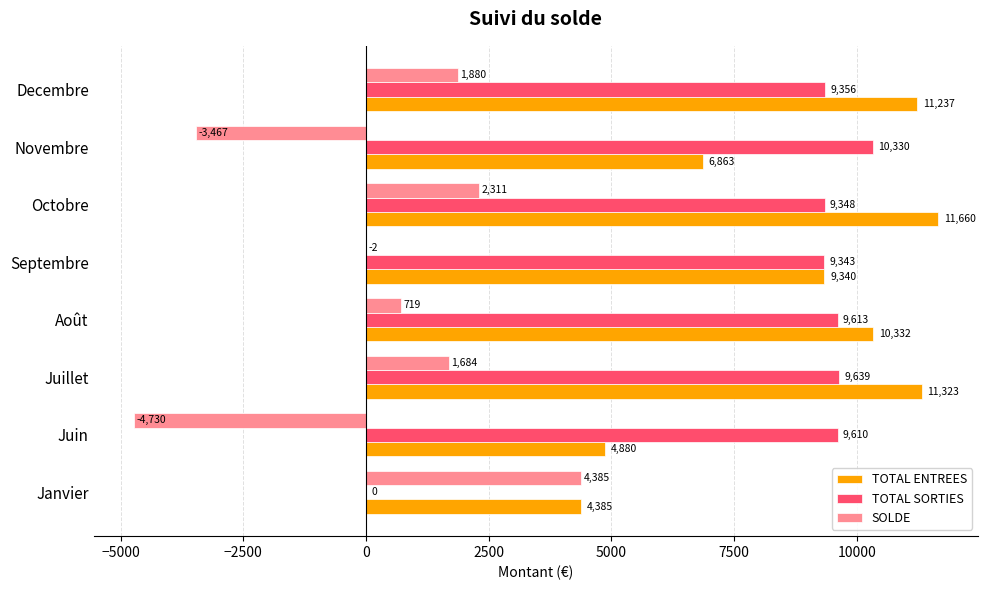

How many values in TOTAL SORTIES are above zero?

7